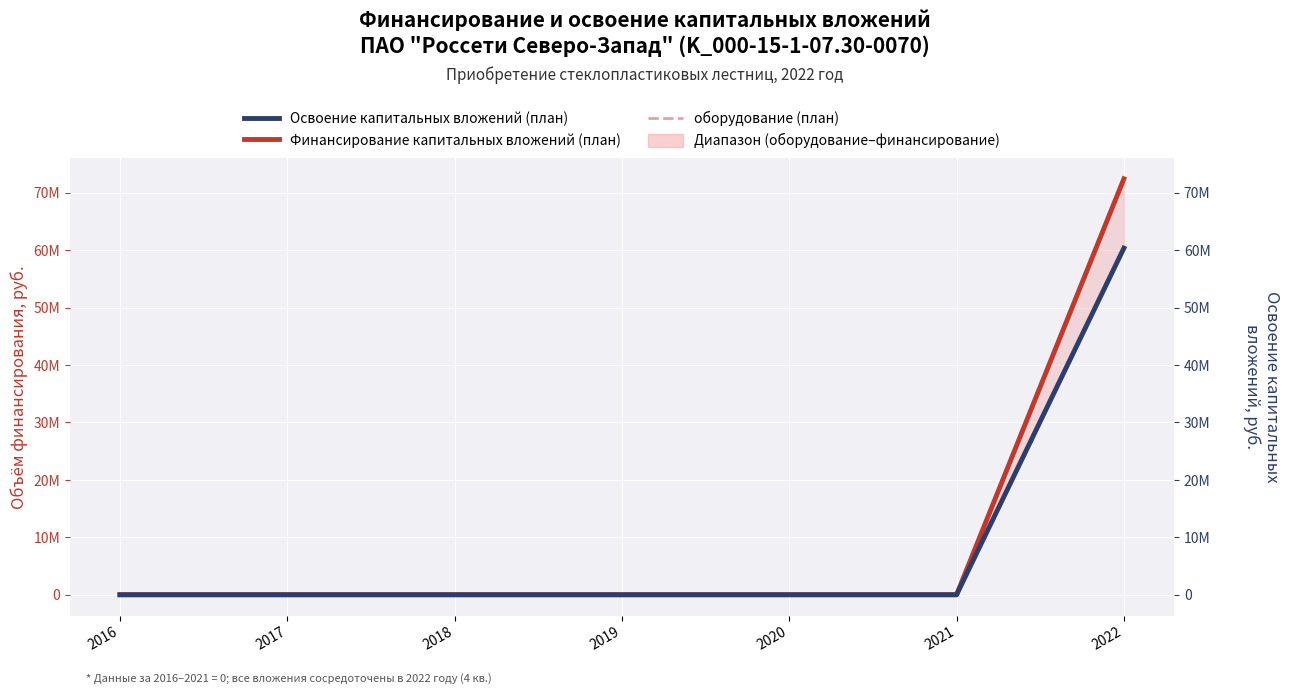

True or false: оборудование (план) and Освоение капитальных вложений (план) cross at least once.

False